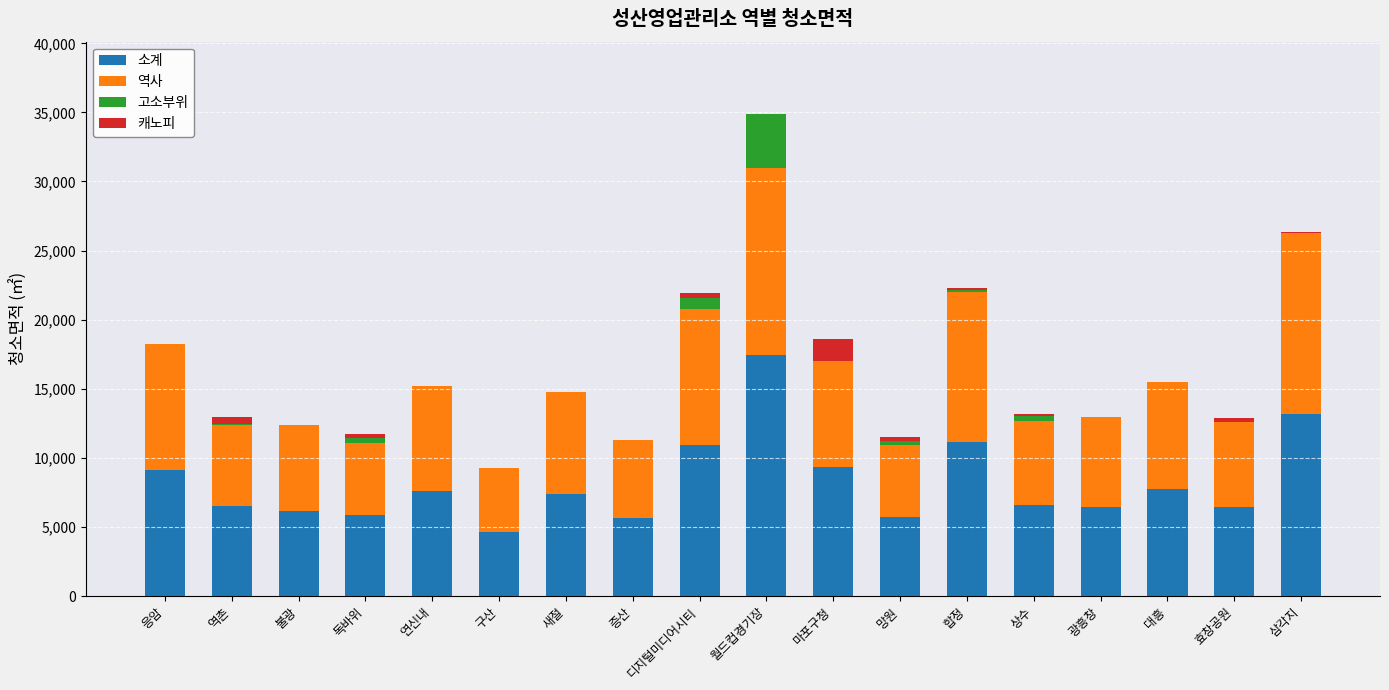

At which label does 소계 reach its peak?

월드컵경기장